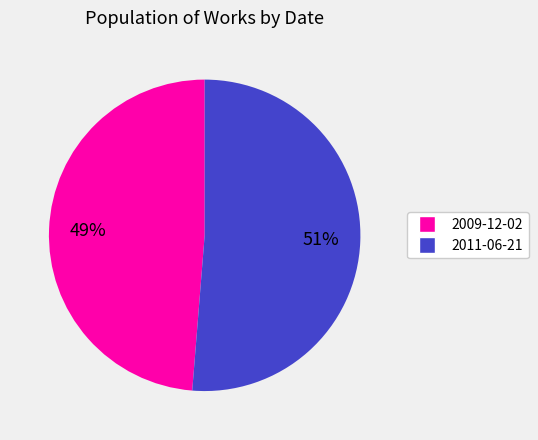

To the nearest percent, what is the average slice percentage?

50%